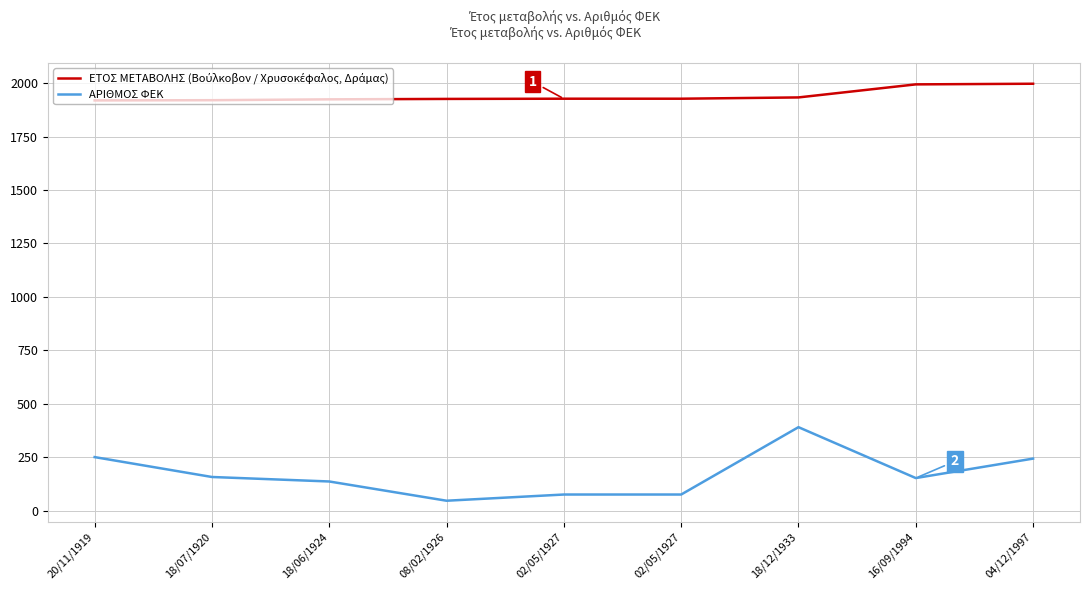

How many lines are shown in the chart?

2